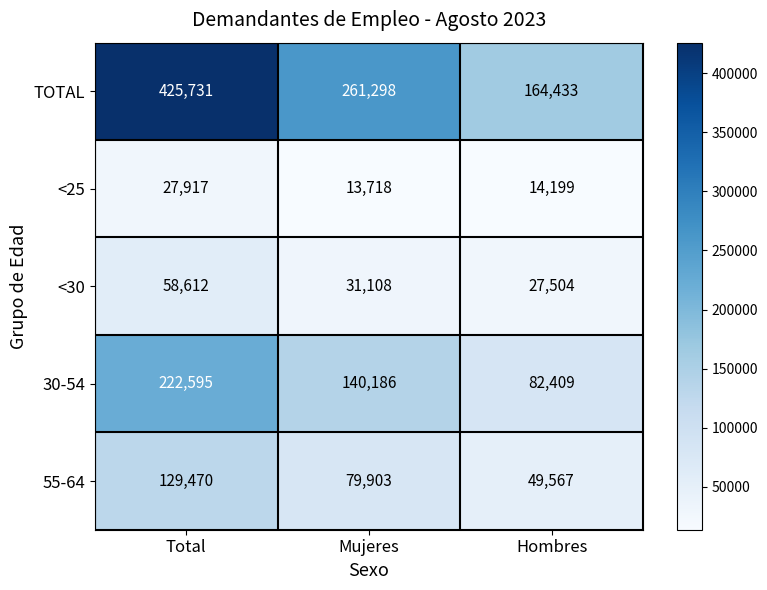

What is the total value across all series at Total?

864325